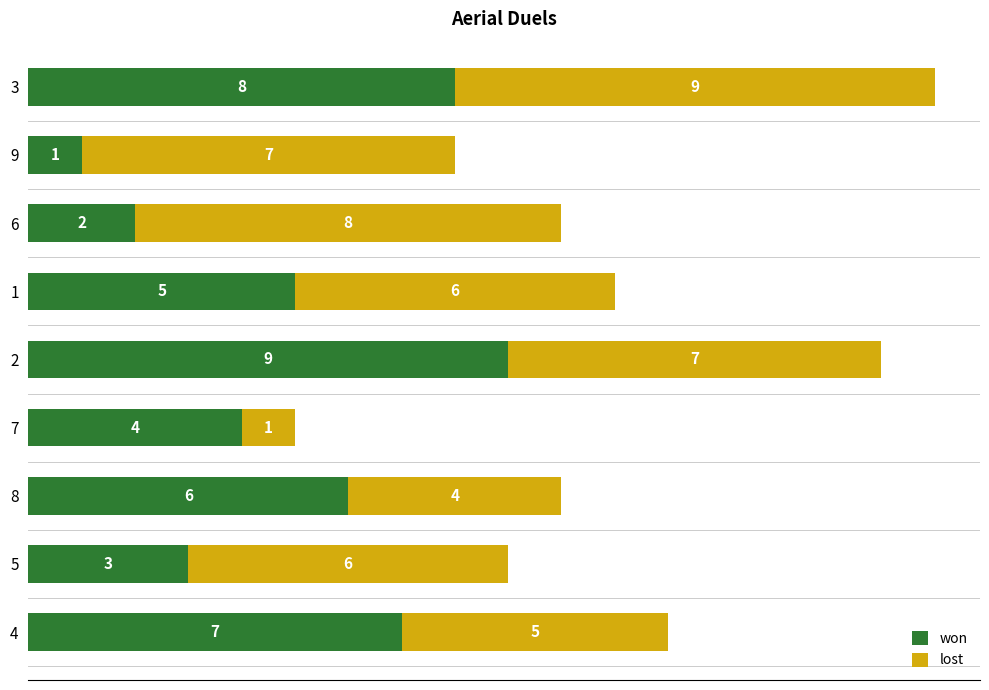

What are all the series names shown in the legend?

won, lost